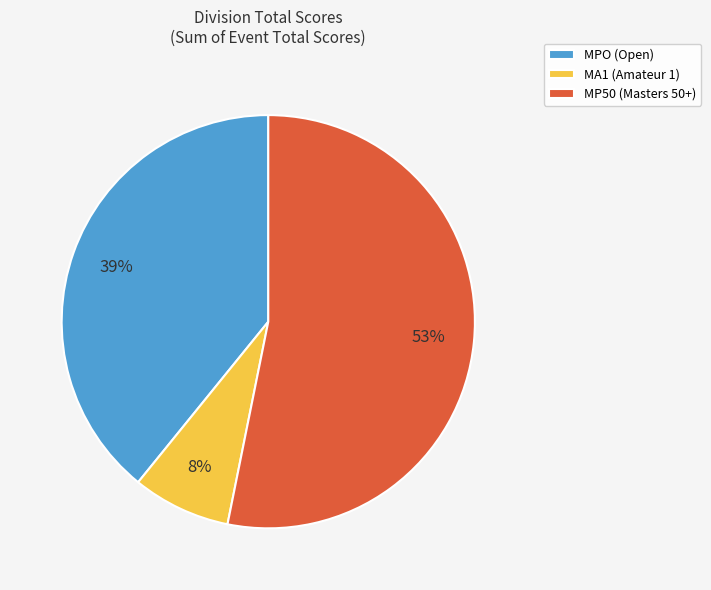

The MPO (Open) slice represents 33% of the pie. True or false?

False